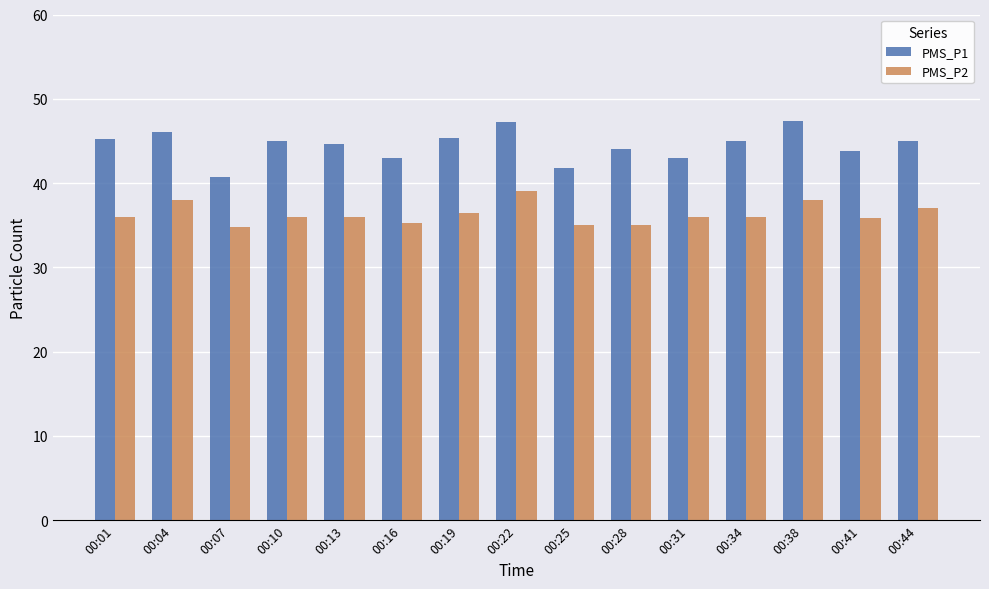

The PMS_P2 series shows 35.0 at 00:25. True or false?

True